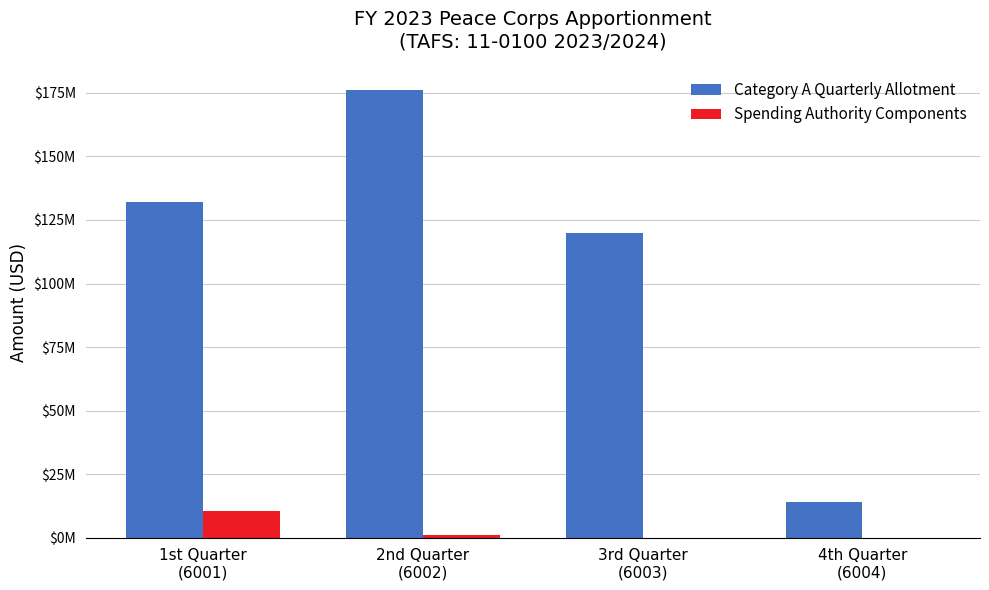

What are all the series names shown in the legend?

Category A Quarterly Allotment, Spending Authority Components